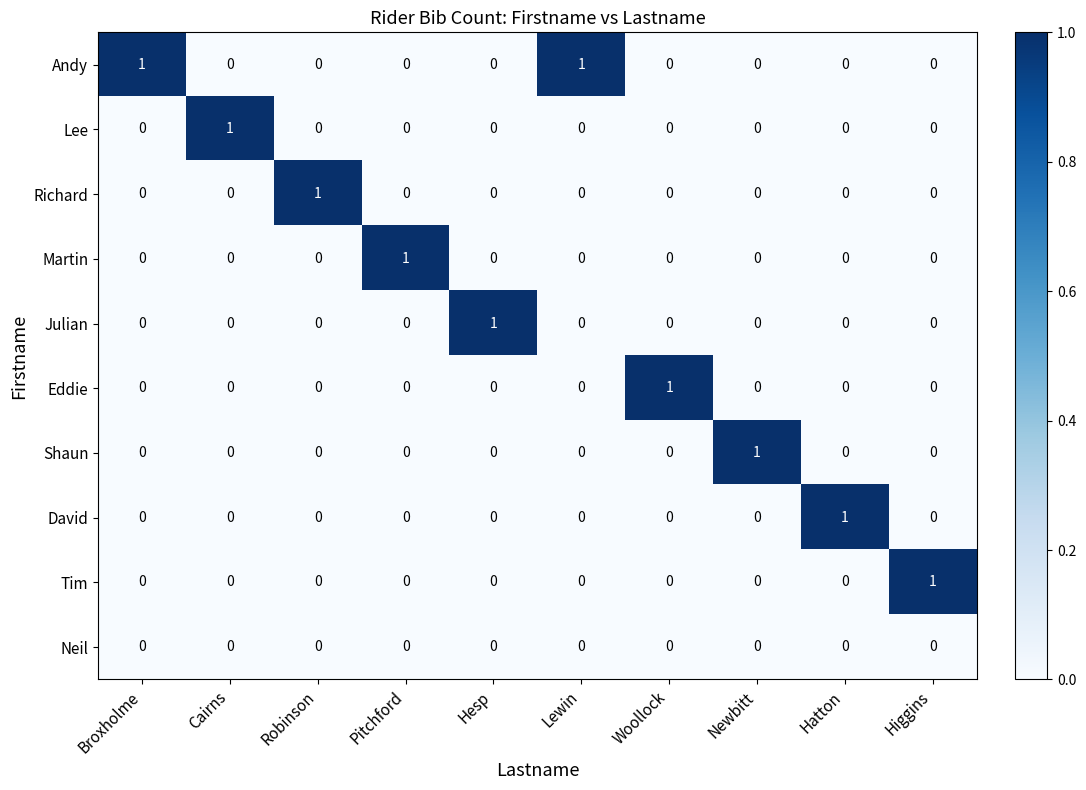

At how many categories does at least one series exceed 0?

10